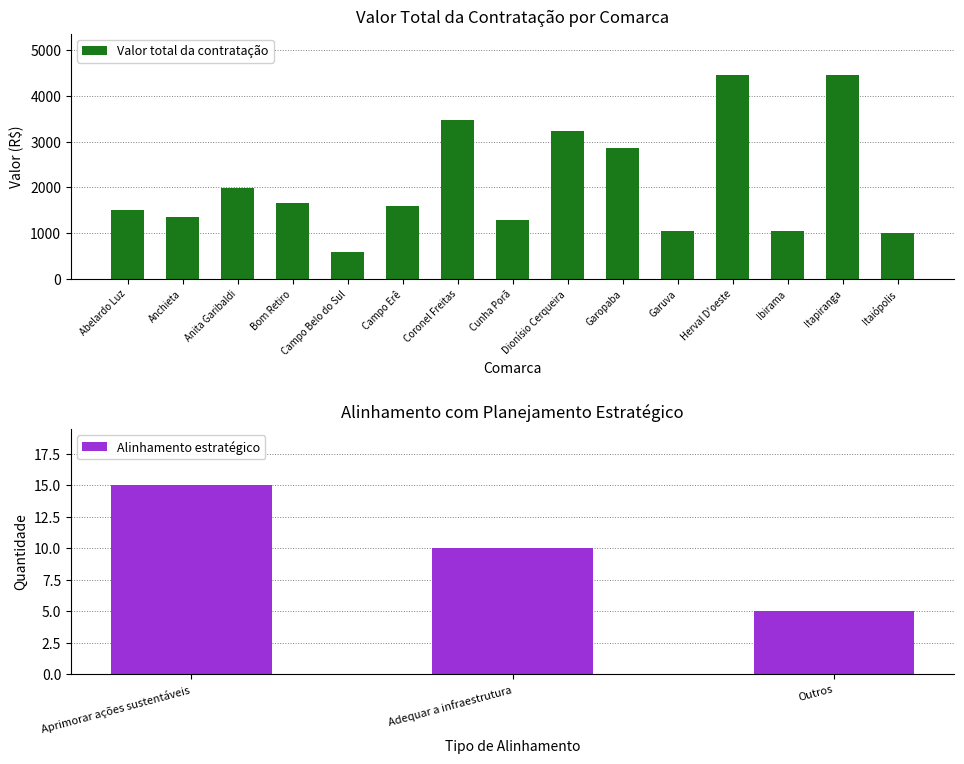

What is the value of the 3rd bar from the left?

1997.9